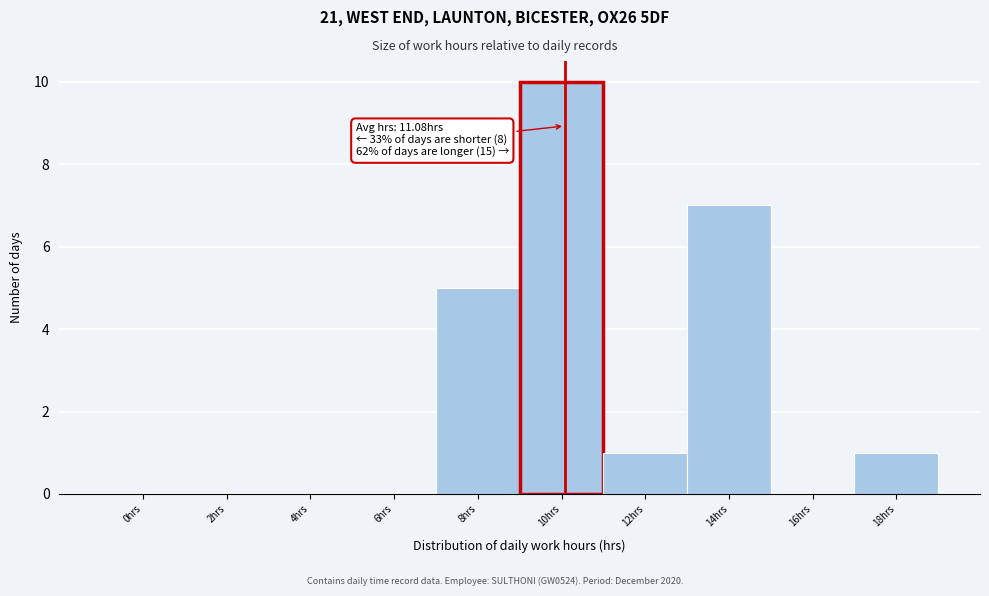

Reading right to left, list all the values displayed in this chart.

18hrs=1	16hrs=0	14hrs=7	12hrs=1	10hrs=10	8hrs=5	6hrs=0	4hrs=0	2hrs=0	0hrs=0